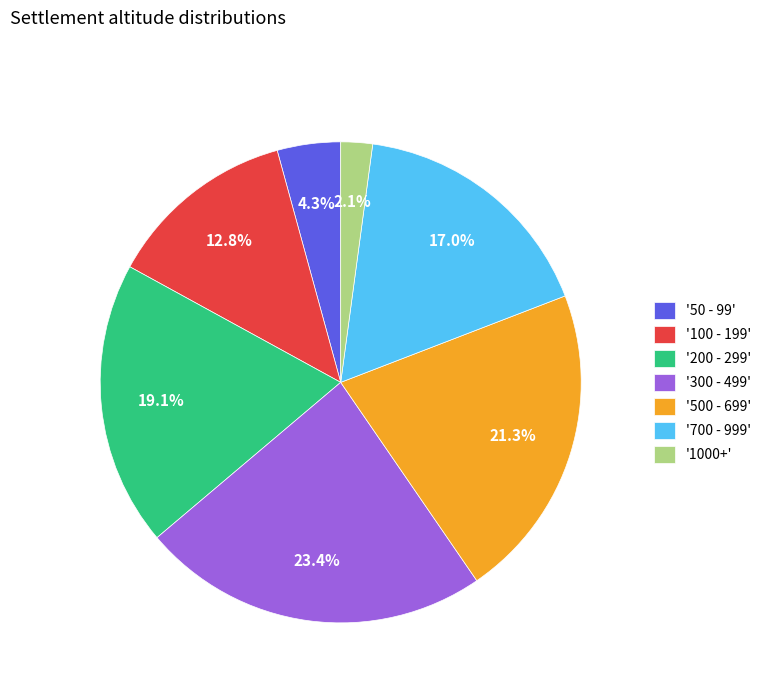

How many slices are in this pie chart?

7